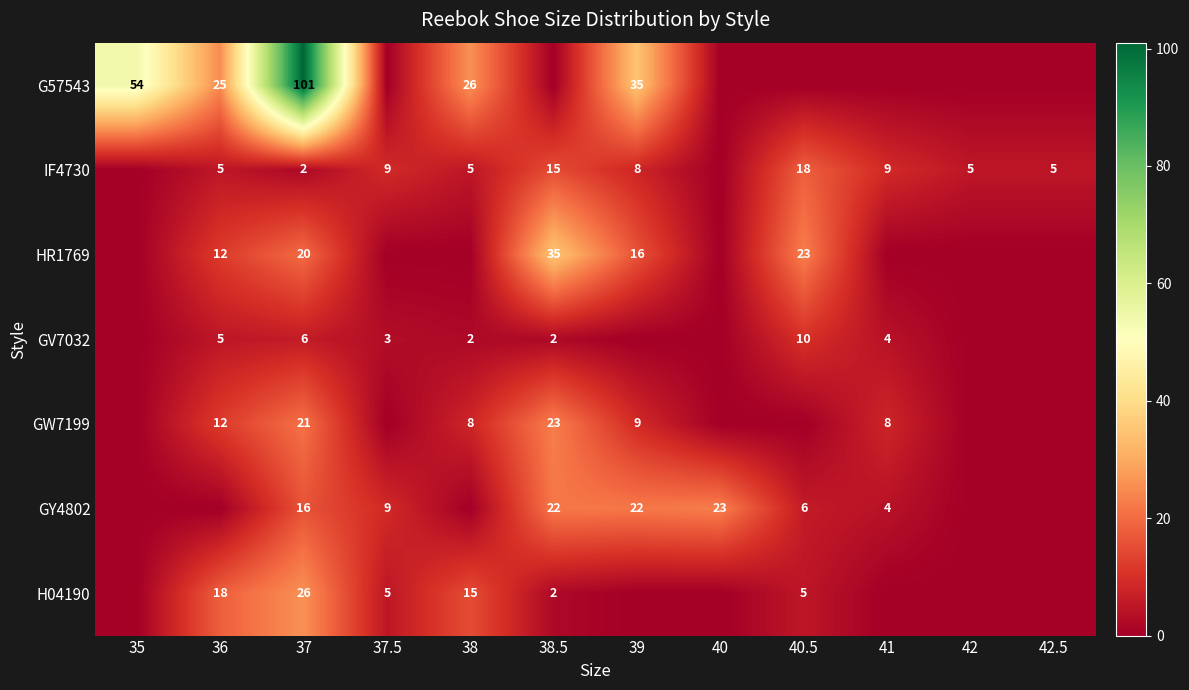

What is the difference between the IF4730 values at 36 and 38.5?

10